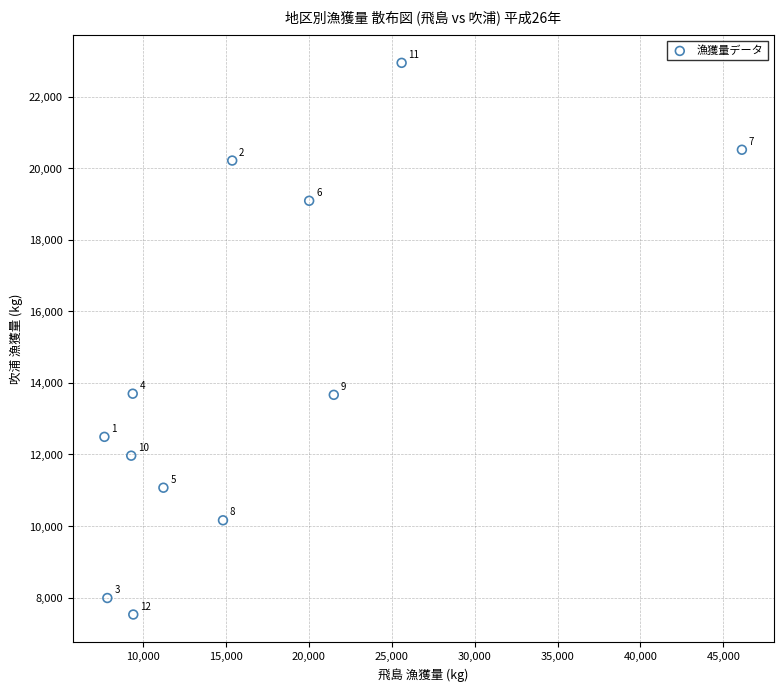

What Y value in the scatter plot is closest to 15234?

13697